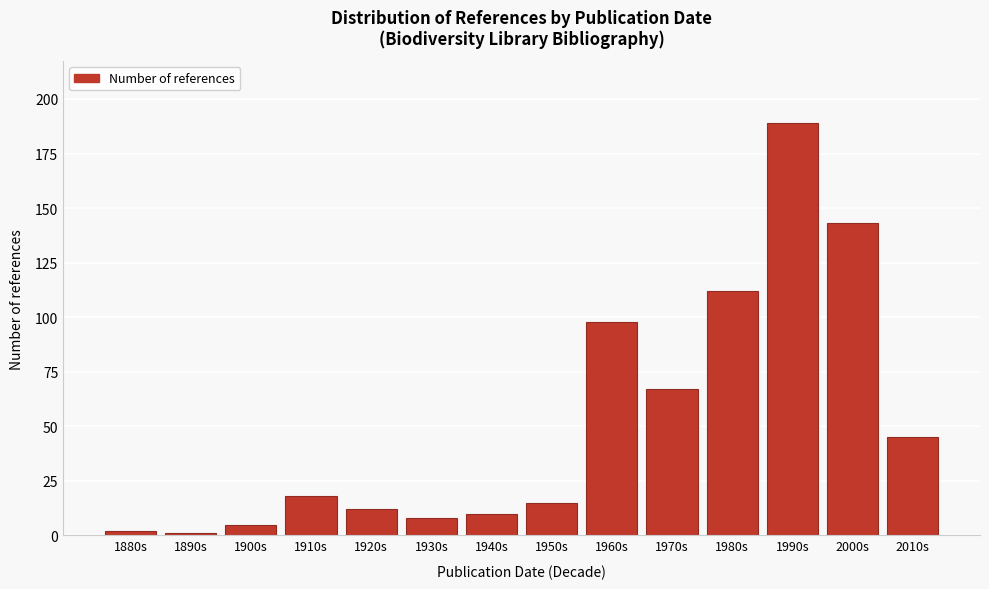

Reading left to right, extract all data points from this chart.

1880s=2	1890s=1	1900s=5	1910s=18	1920s=12	1930s=8	1940s=10	1950s=15	1960s=98	1970s=67	1980s=112	1990s=189	2000s=143	2010s=45